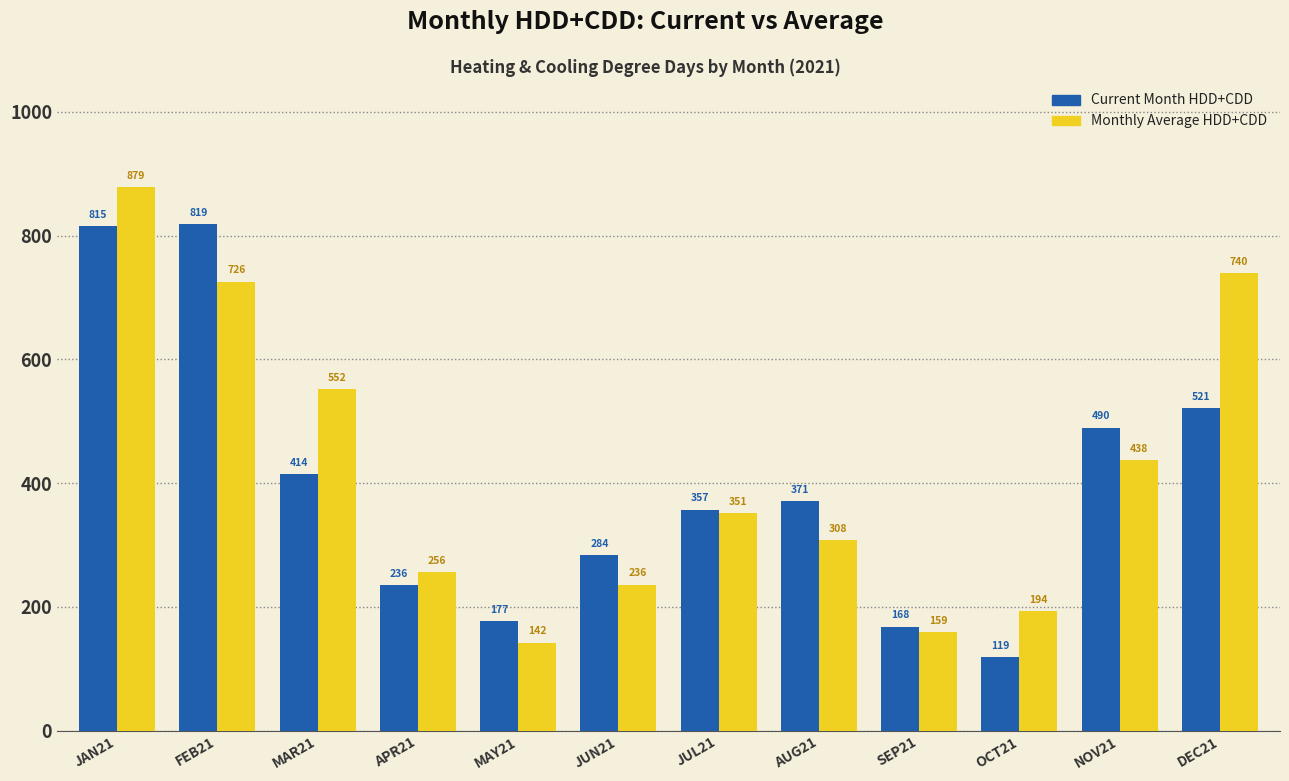

At which category does the chart reach its peak across all series?

JAN21